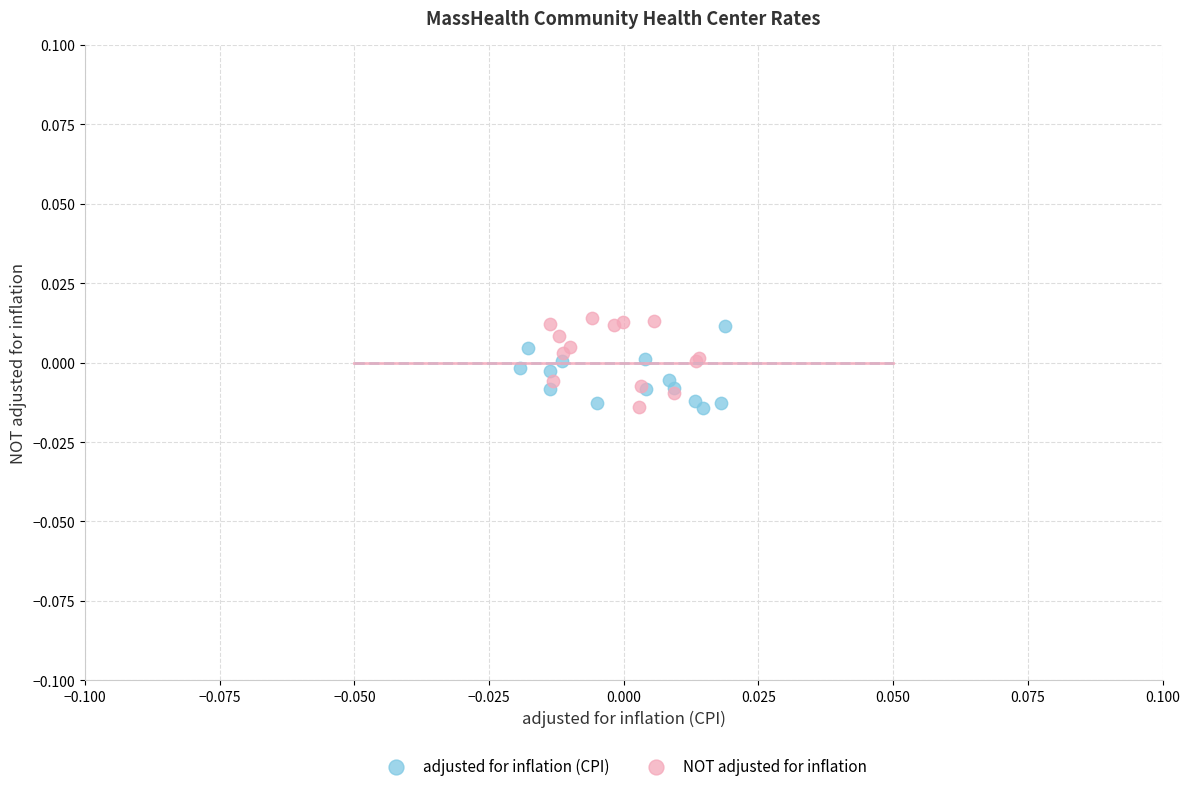

Which series contains the highest Y value?

NOT adjusted for inflation